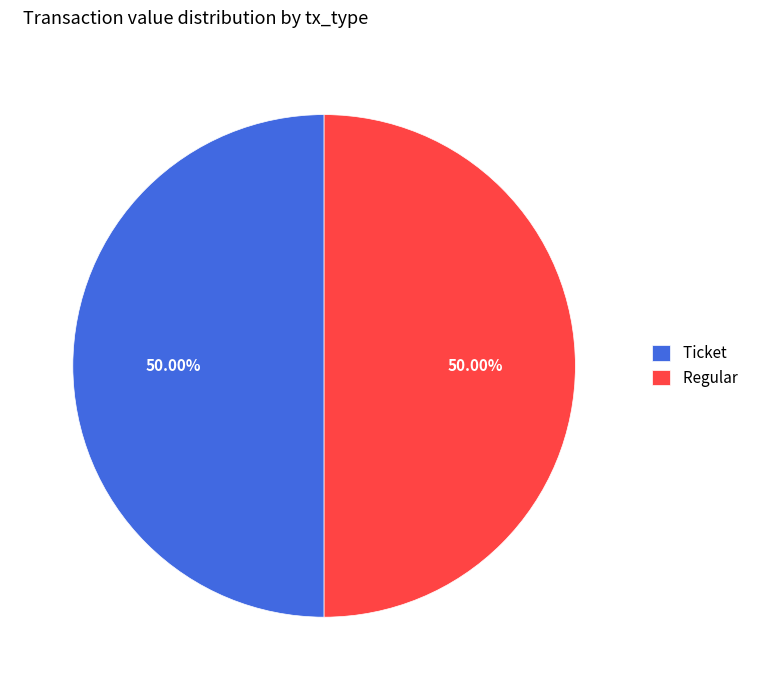

Approximately how many times larger is the value at Regular compared to Ticket?

1.0